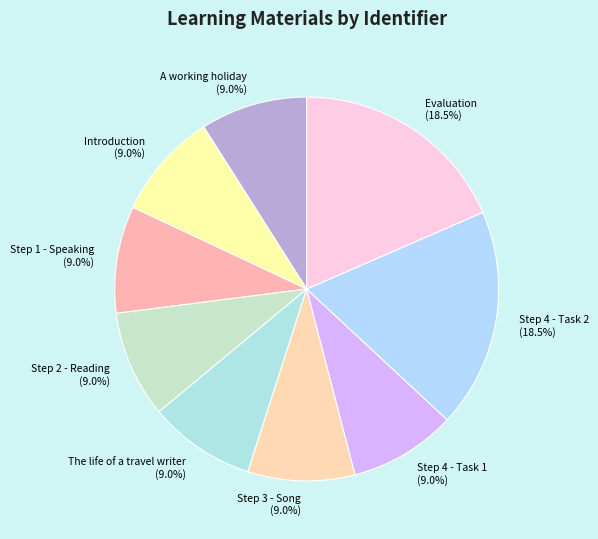

Is there any slice that represents more than half of the pie?

No